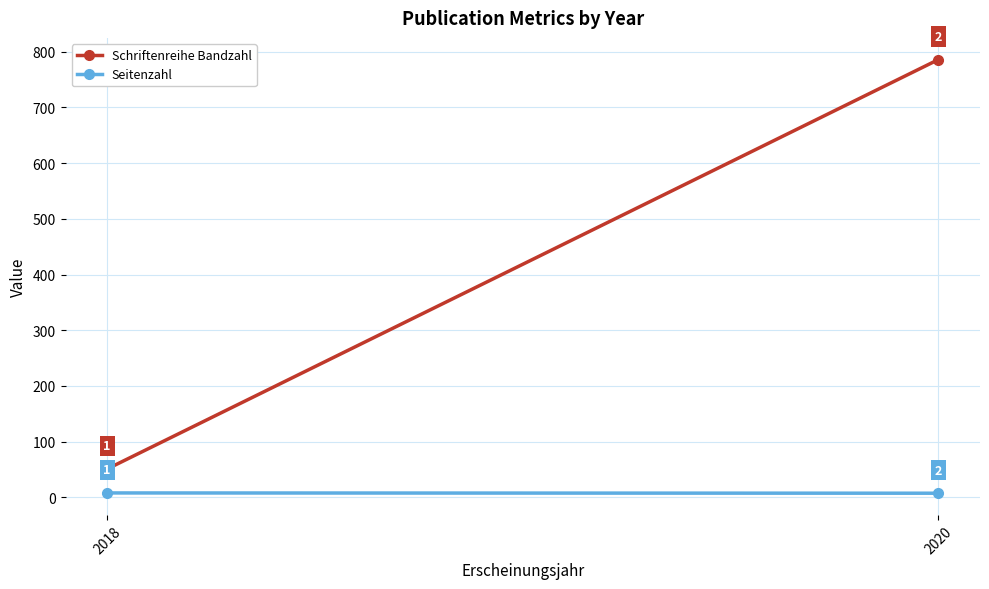

List the labels in order of Schriftenreihe Bandzahl value, smallest first.

2018, 2020